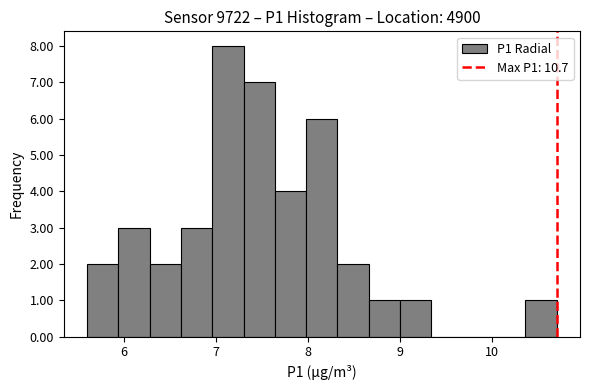

Around what value on the x-axis is the tallest bar? Give the approximate position of its centre, as read against the axis.

7.1